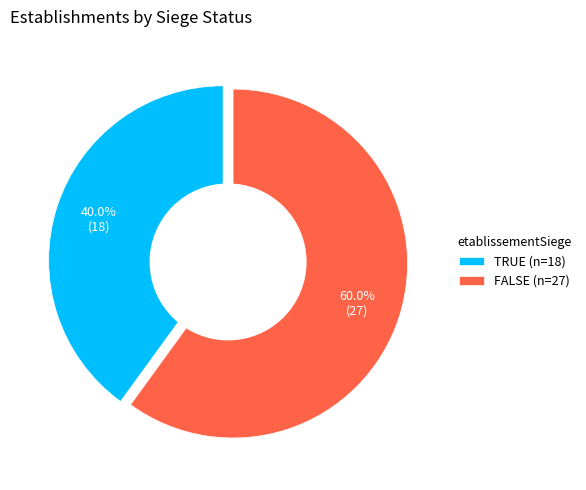

Combined, do true and false account for over 50%?

Yes